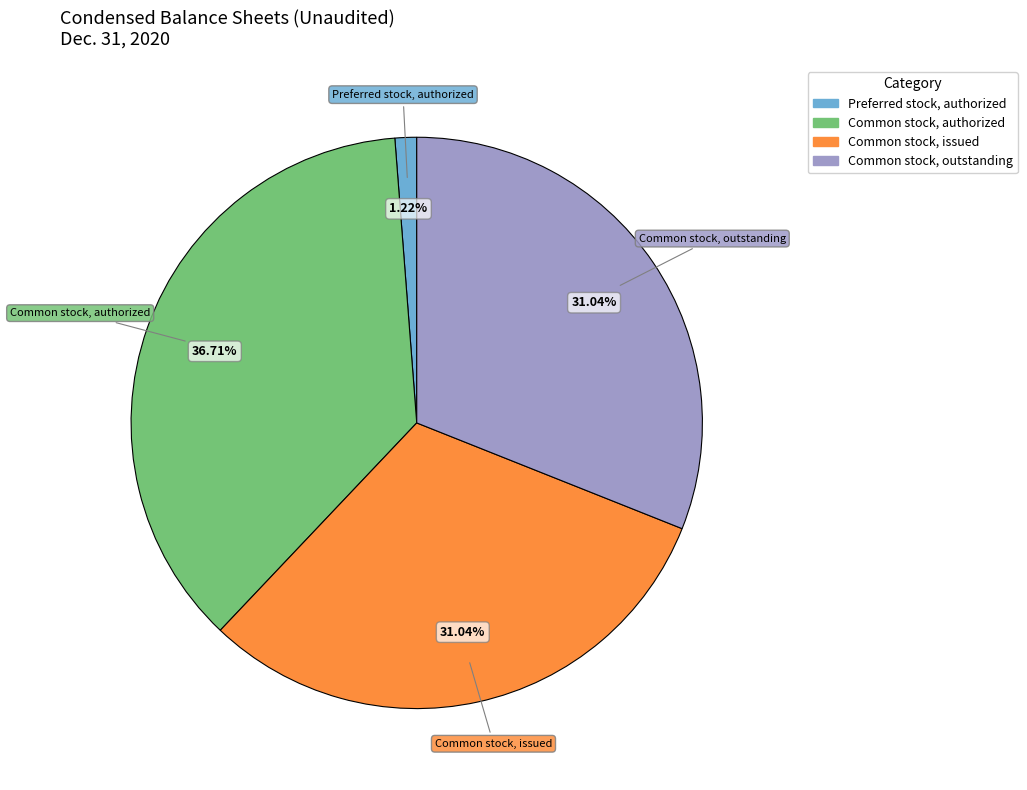

Does any single category account for the majority?

No